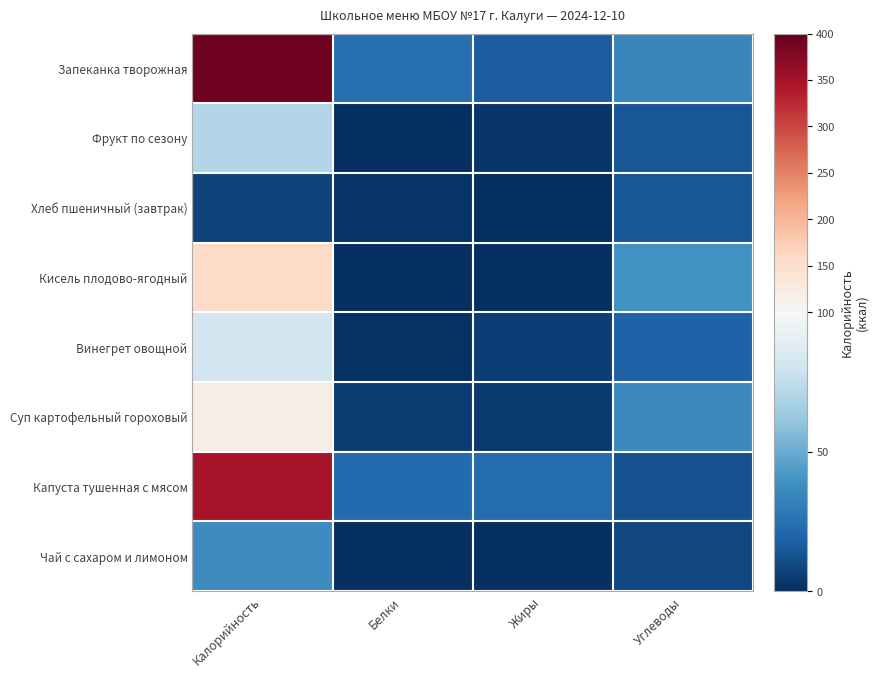

What is the maximum value shown in the chart?

391.5